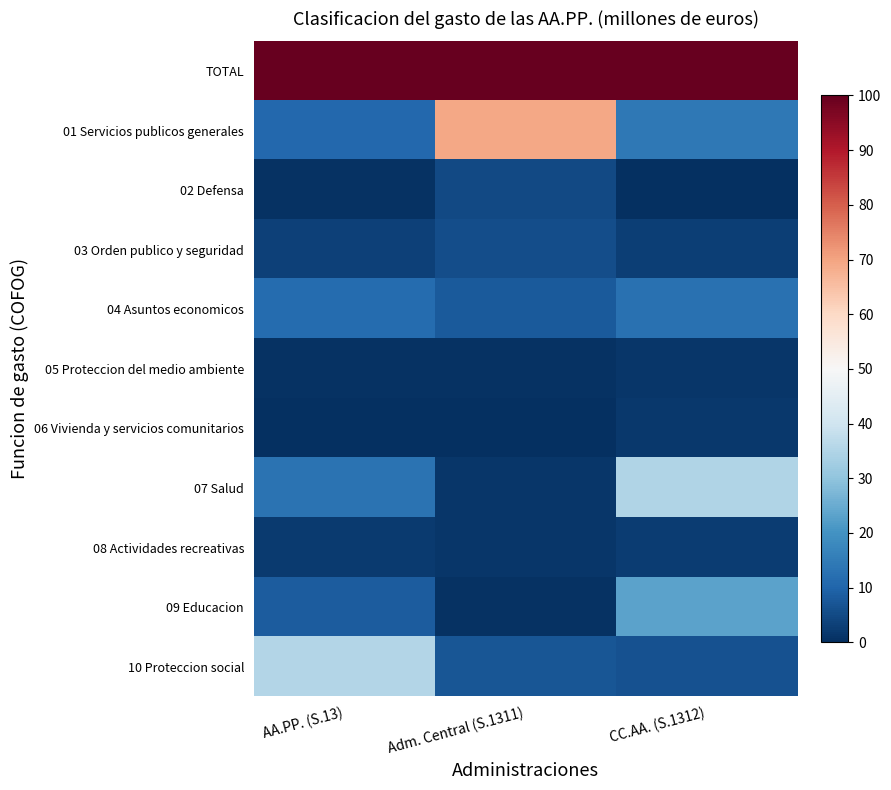

Which series has the widest spread of values?

01 Servicios publicos generales